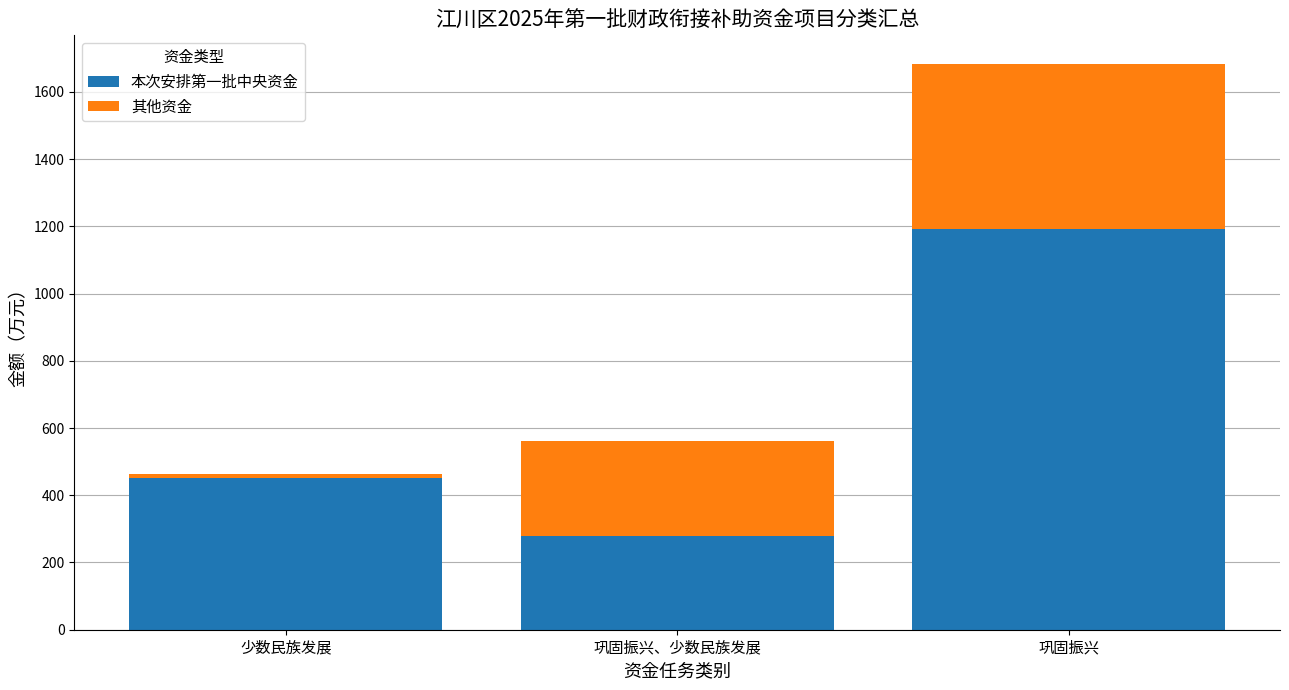

At which label is 本次安排第一批中央资金 closest to 735?

少数民族发展